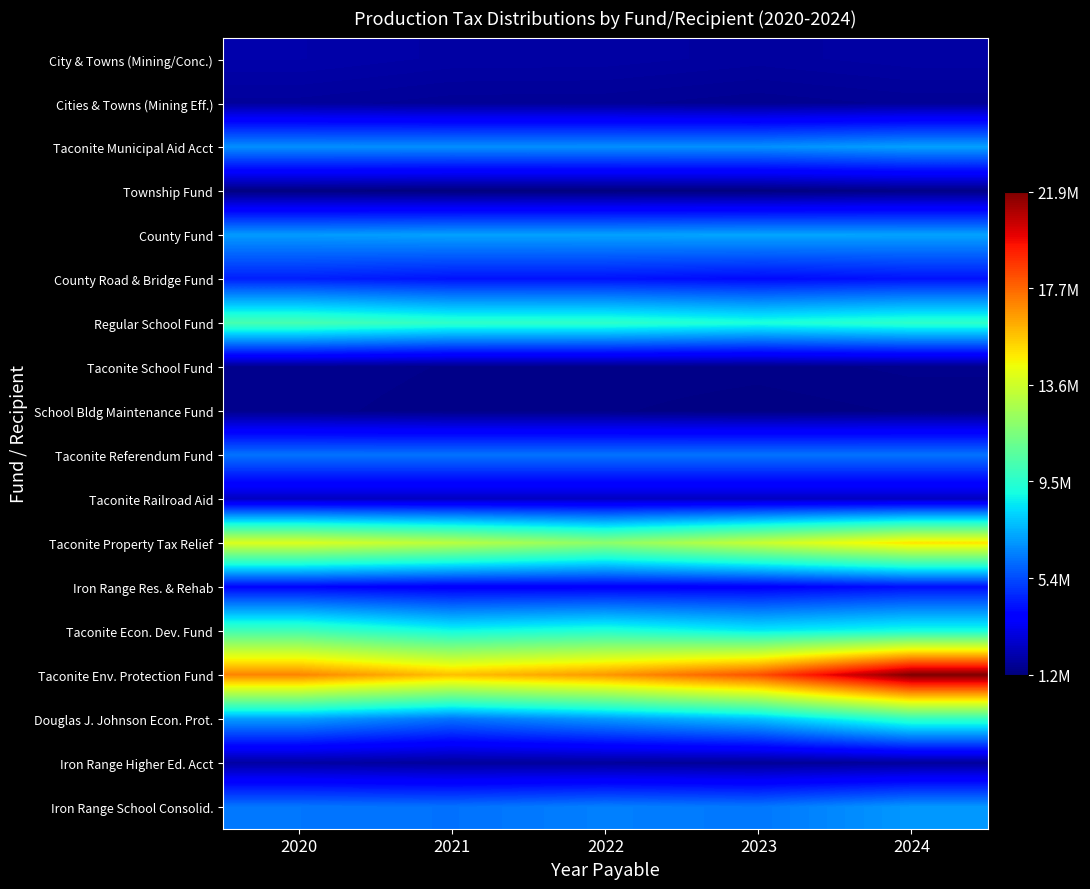

Which category has the lowest value across all series?

2021